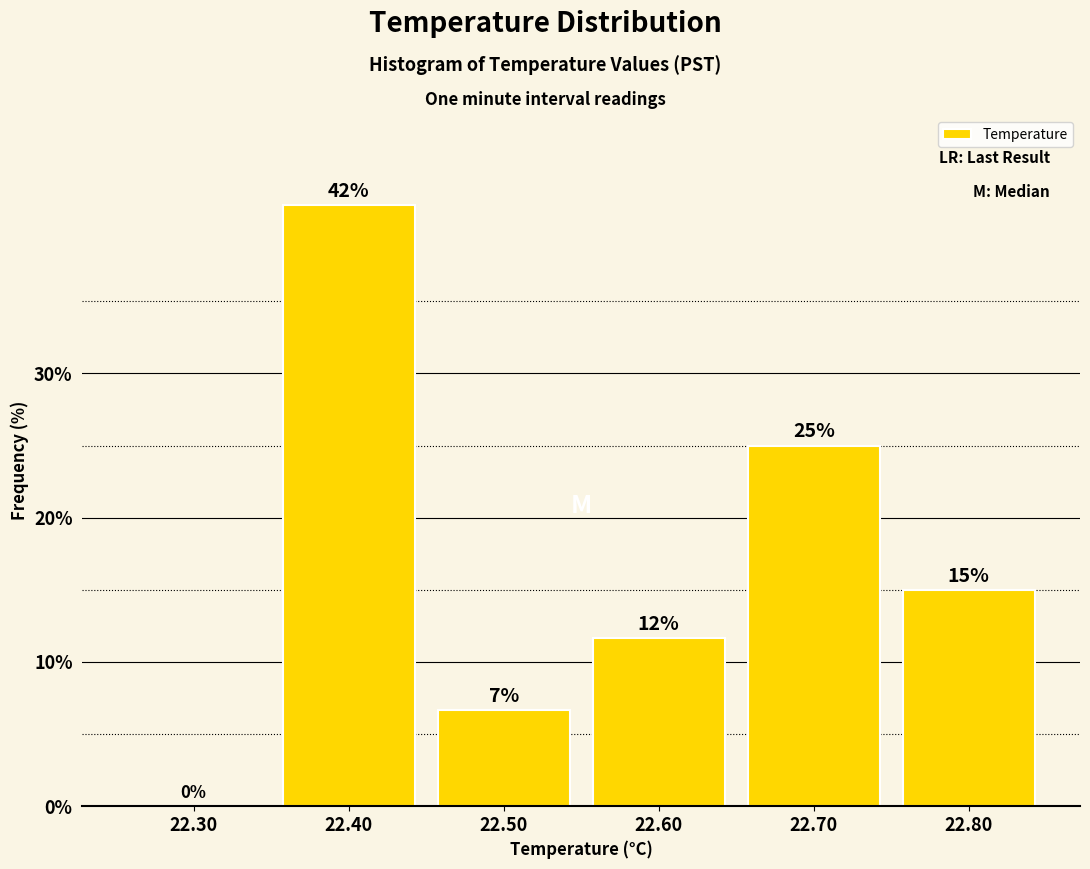

Which has a higher value, 22.30 or 22.40?

22.40